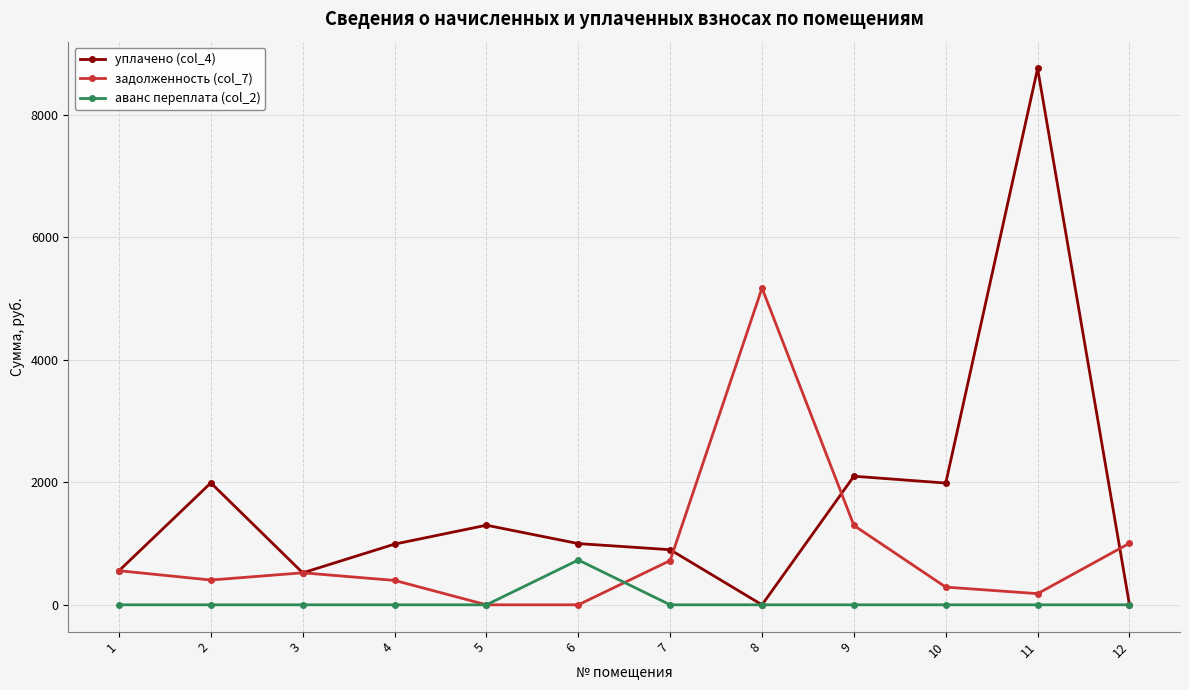

Which series has the largest range (max minus min)?

уплачено (col_4)